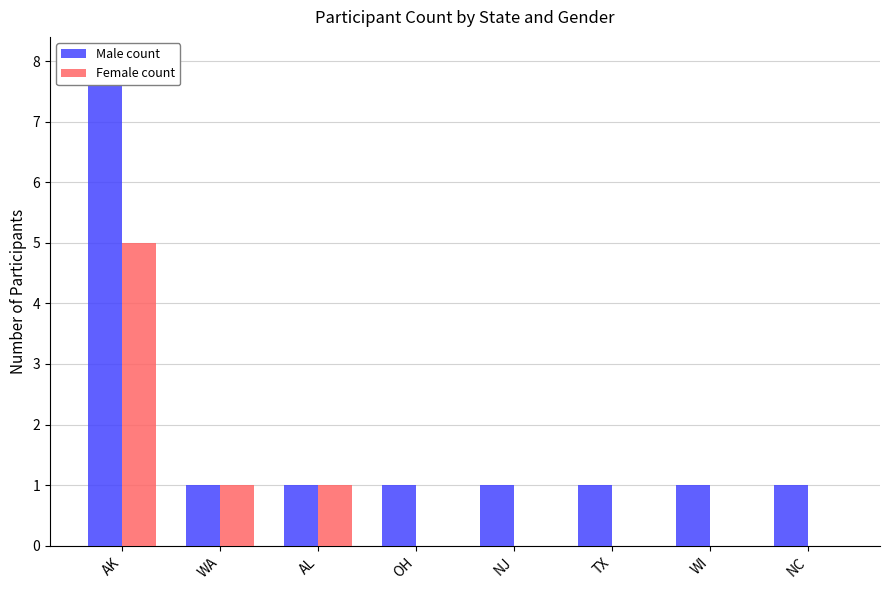

What are all the series names shown in the legend?

Male count, Female count